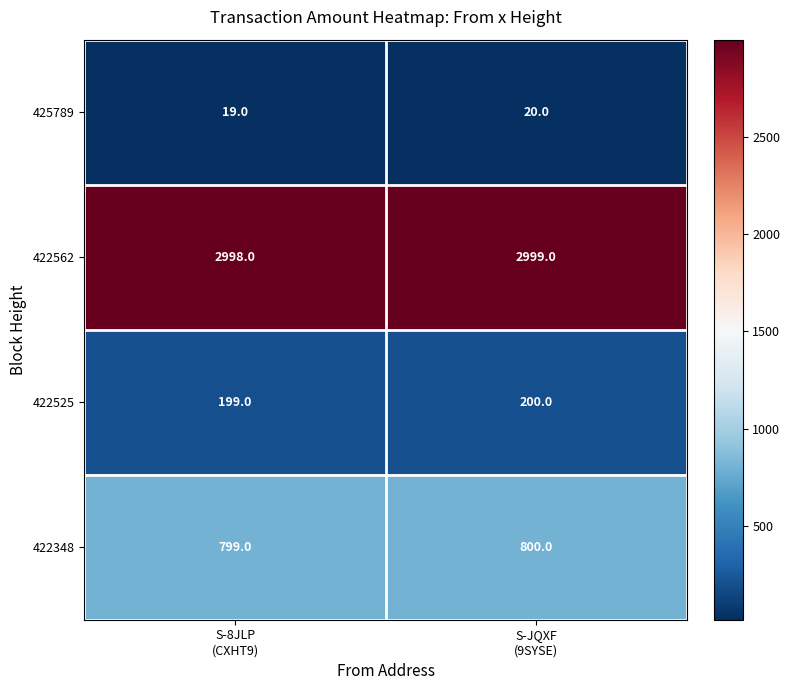

Which series has the largest total across all categories?

422562